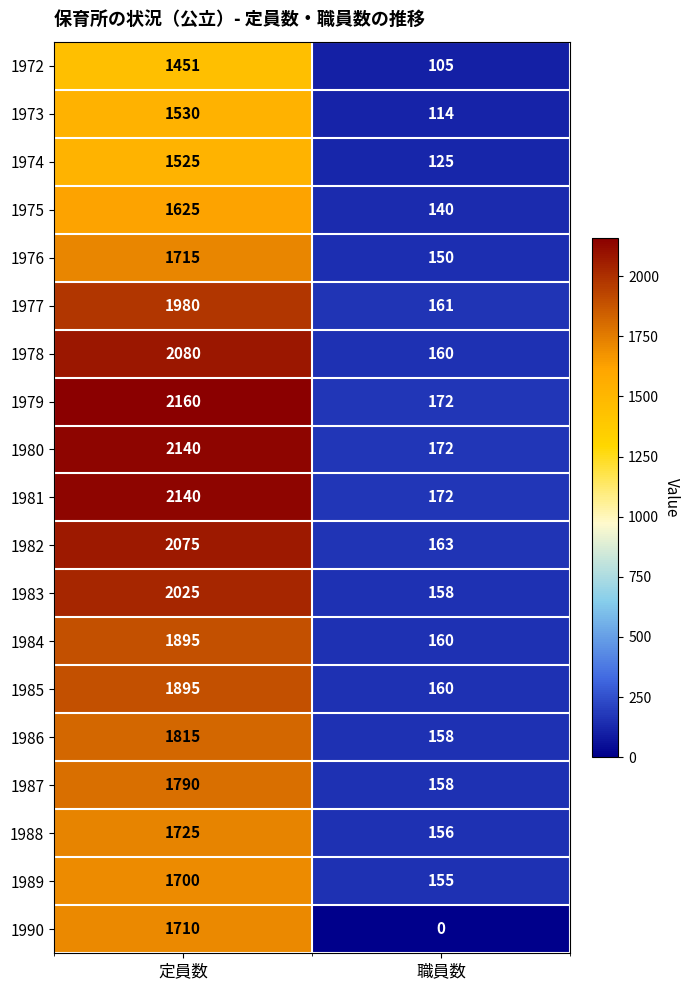

The 1976 series shows 1715 at 定員数. True or false?

True